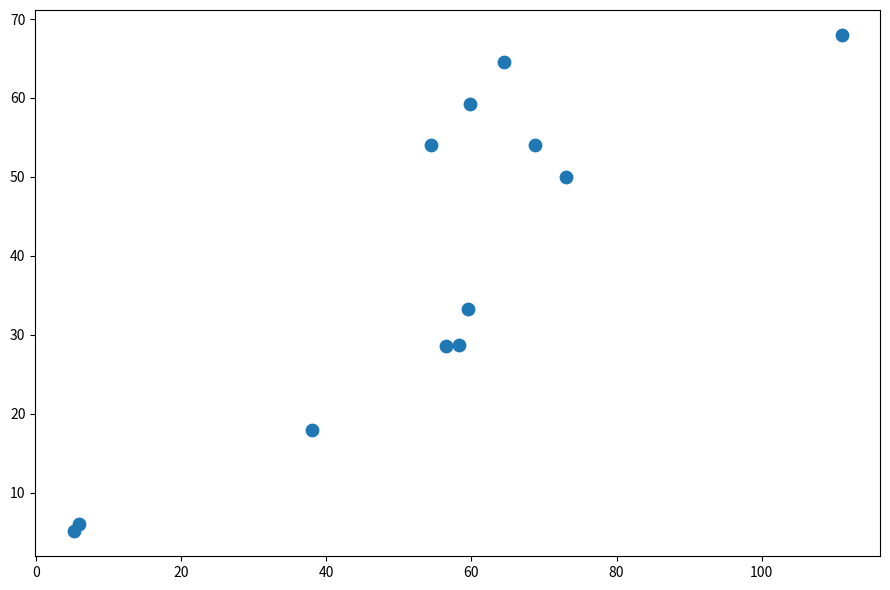

What Y value in the scatter plot is closest to 36?

33.3